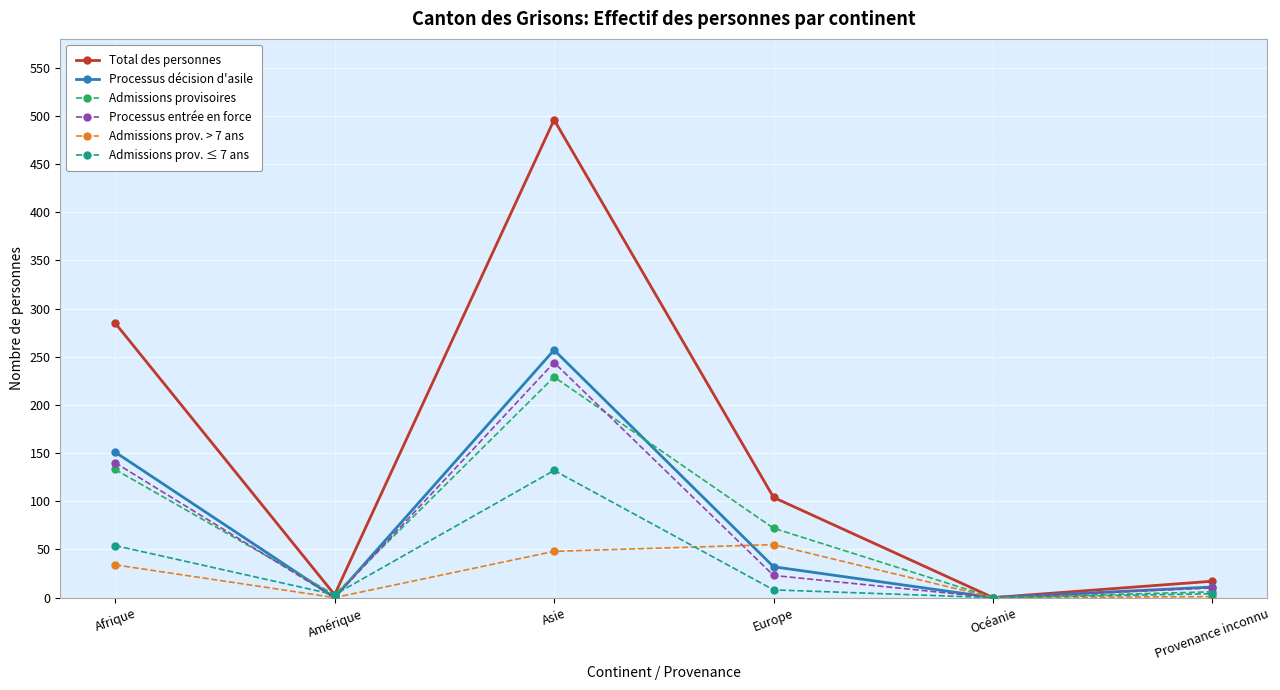

Which series has the widest spread of values?

Total des personnes